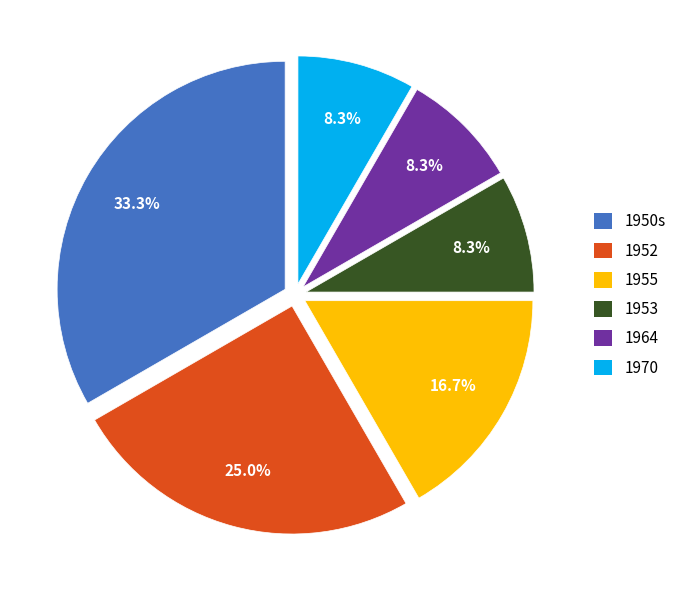

What is the ratio of the value at 1953 to the value at 1964?

1.0